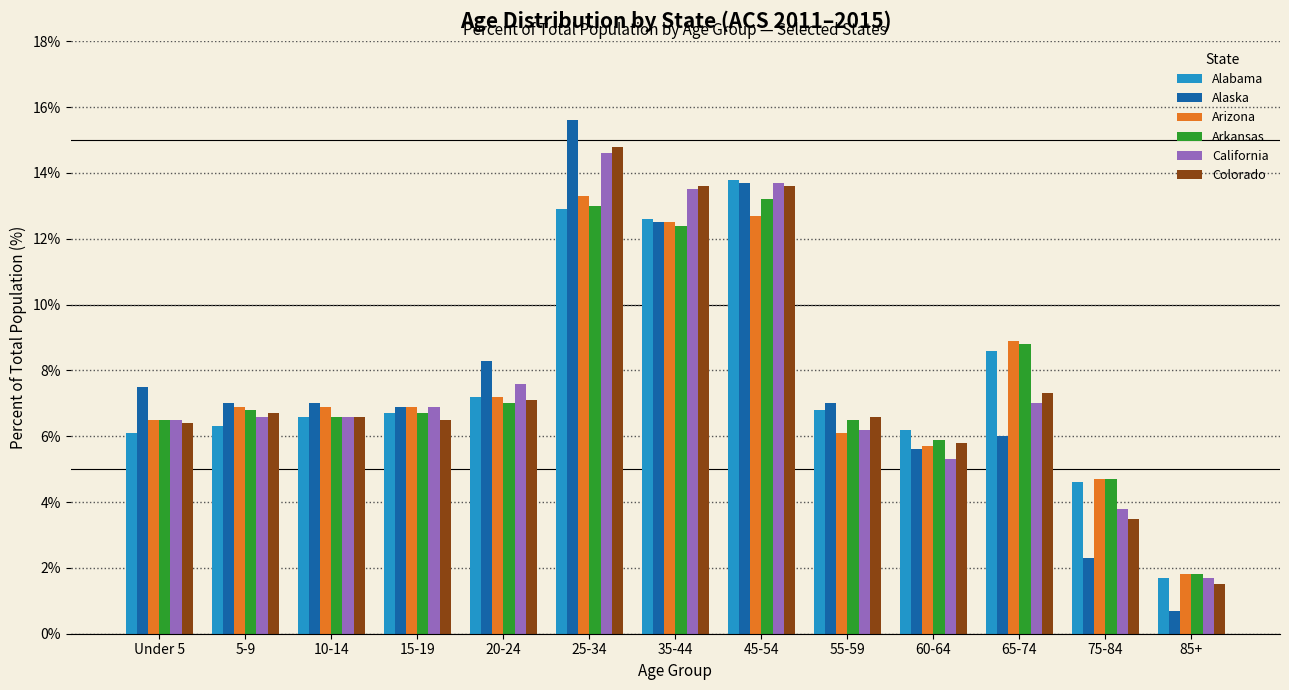

Which label corresponds to the smallest value in the chart?

85+